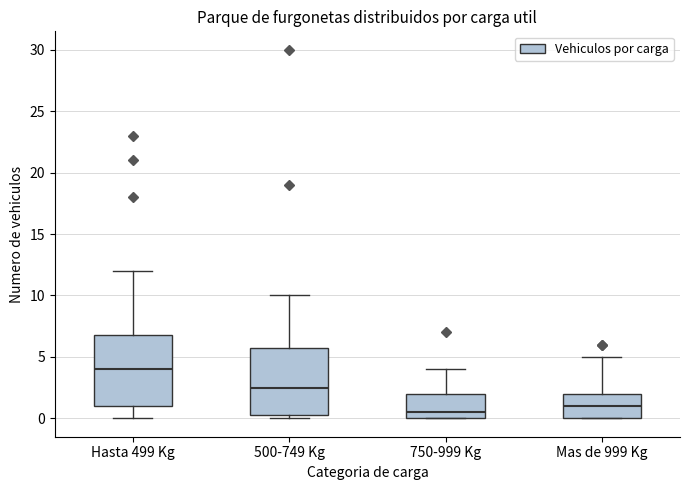

Reading left to right, transcribe this box plot: for each box, give where its median line is, the range the box spans, and where its two whiskers end, as read against the y-axis. The values are not printed on the chart, so give them approximately, as read against the axis.

Hasta 499 Kg: median 4.0, box 1.0 to 7.0, whiskers 0.0 to 12.0
500-749 Kg: median 2.5, box 0.5 to 6.0, whiskers 0.0 to 10.0
750-999 Kg: median 0.5, box 0.0 to 2.0, whiskers 0.0 to 4.0
Mas de 999 Kg: median 1.0, box 0.0 to 2.0, whiskers 0.0 to 5.0